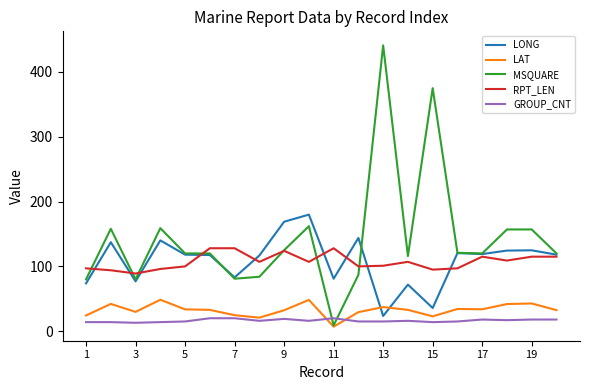

Which series has the largest total across all categories?

MSQUARE